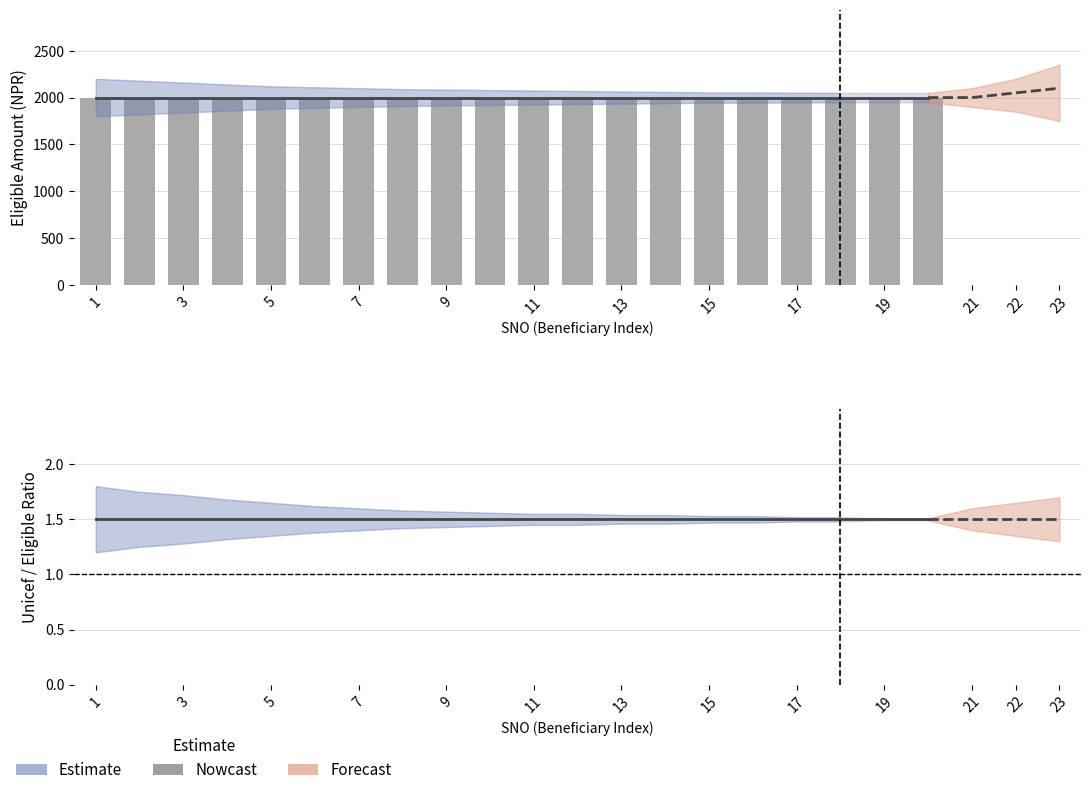

What is the minimum value shown in the chart?

1.5